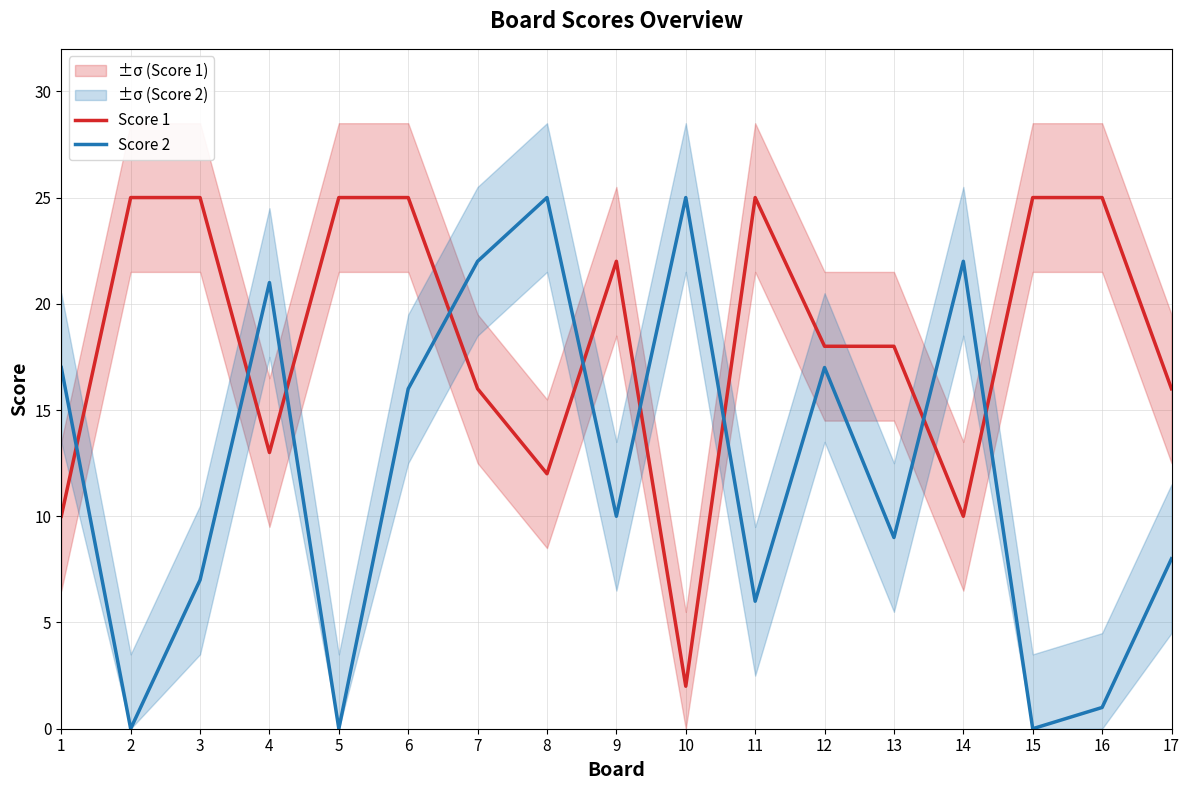

At which category is the sum across all series the highest?

6